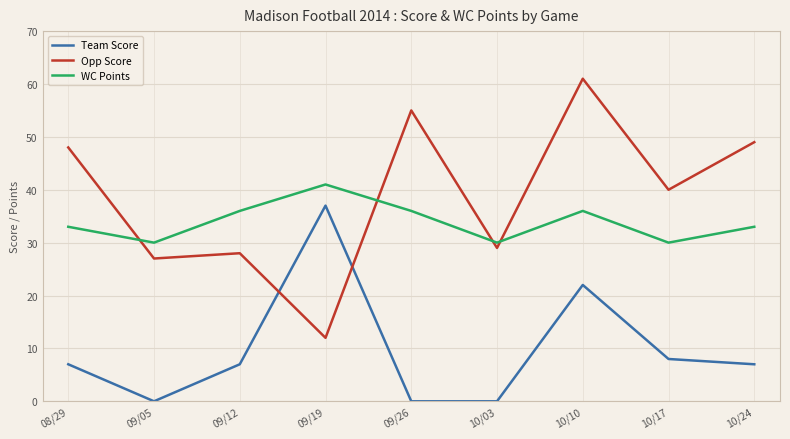

At which label does Opp Score reach its peak?

10/10